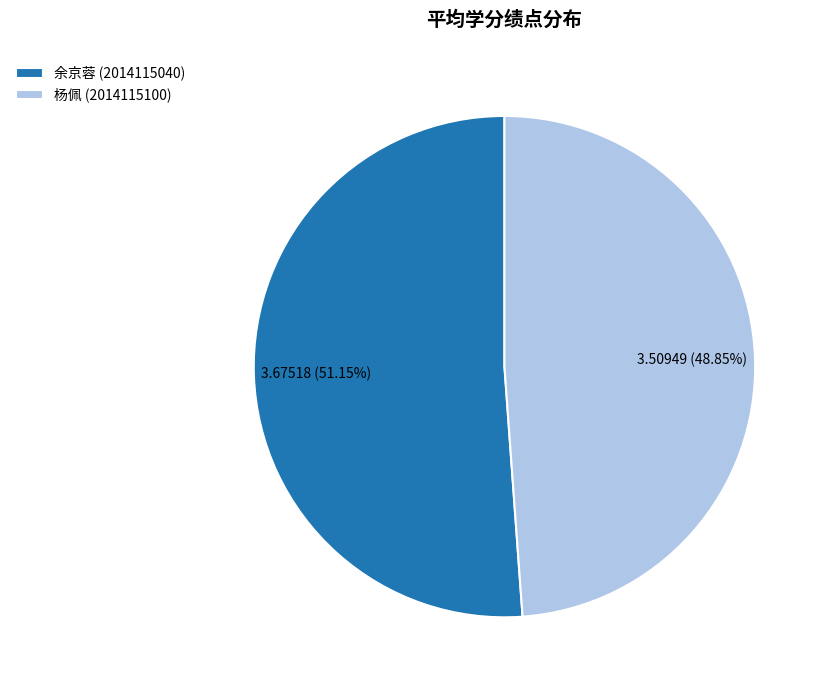

Which category accounts for the majority?

余京蓉 (2014115040)